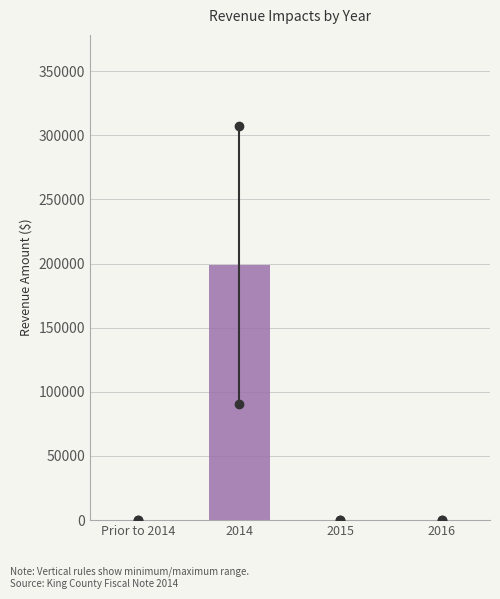

Reading right to left, what are all the values shown in this chart?

2016=0.0	2015=0.0	2014=198742.5	Prior to 2014=0.0